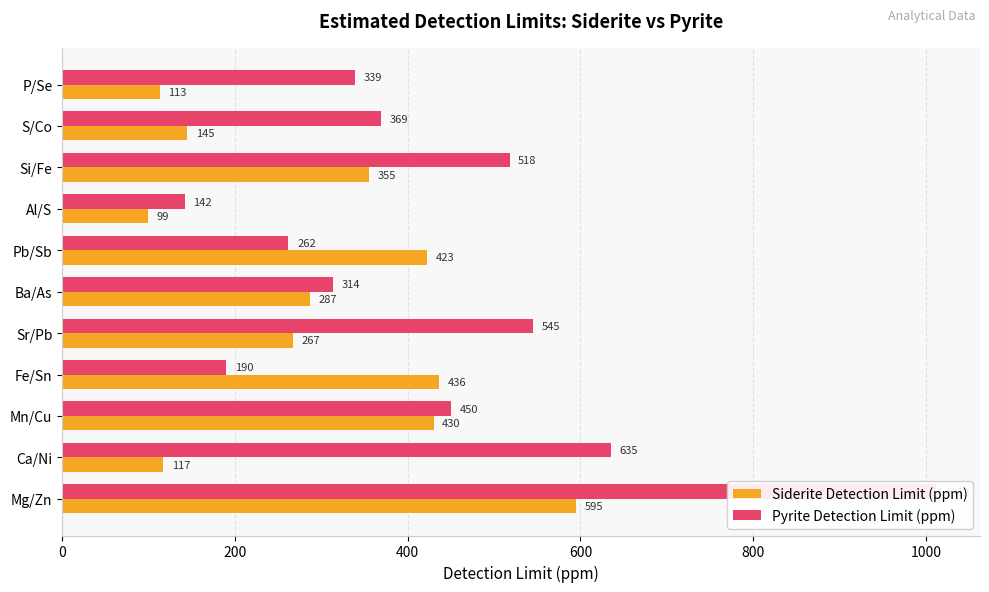

How many bars are there in total?

22